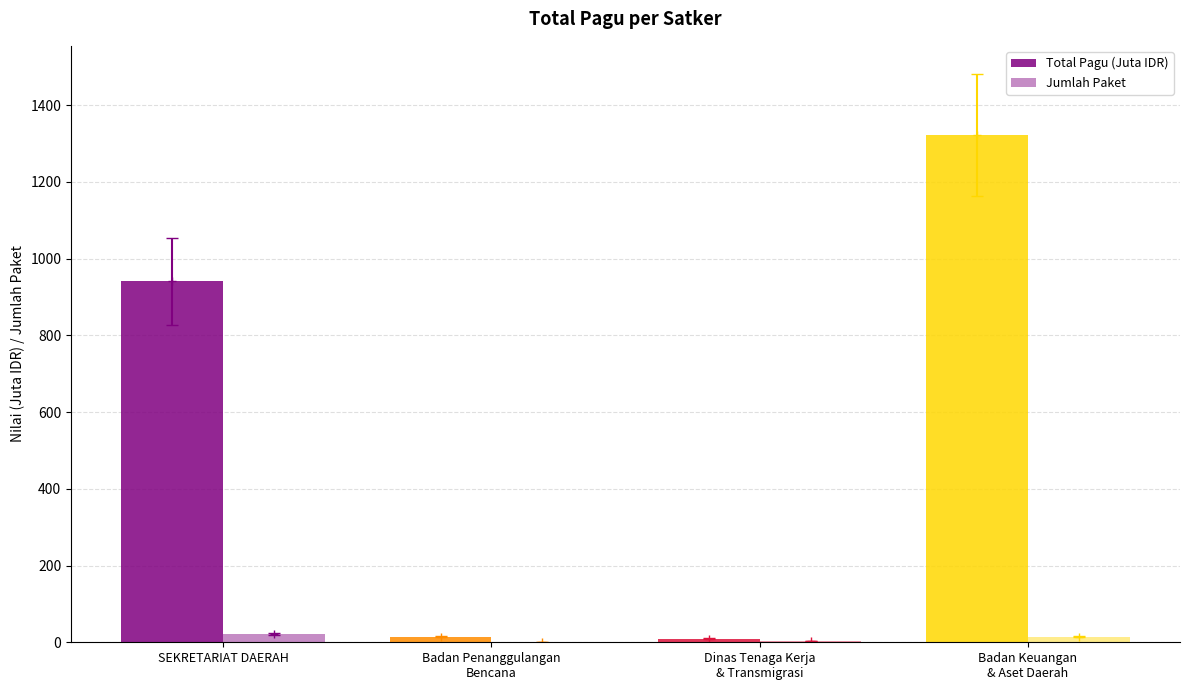

How many categories are shown in the chart?

4